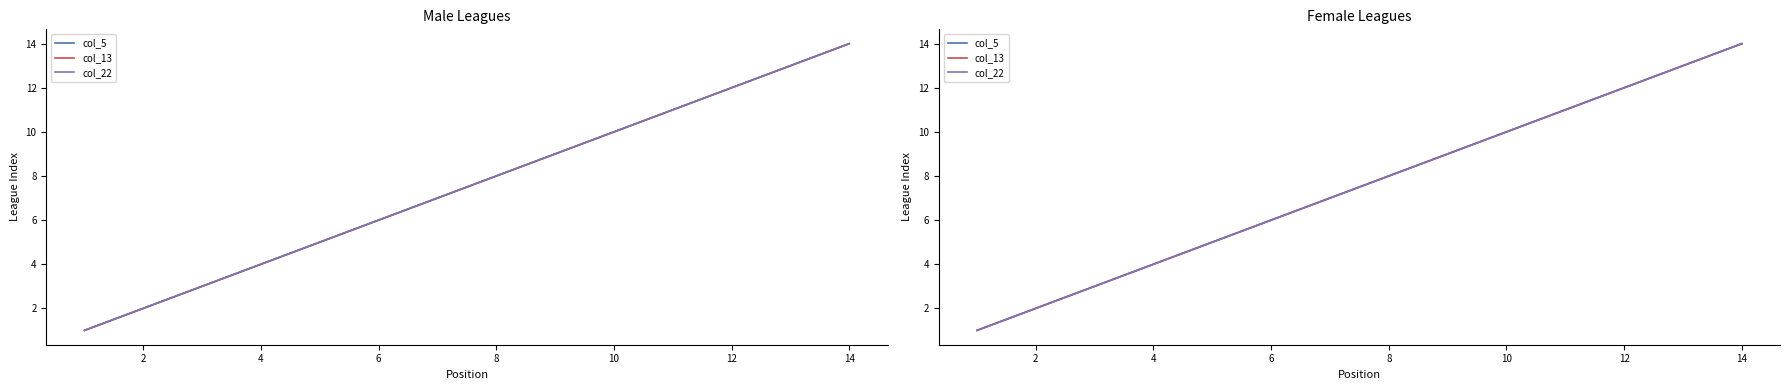

How many values in the col_5 series exceed 8?

6